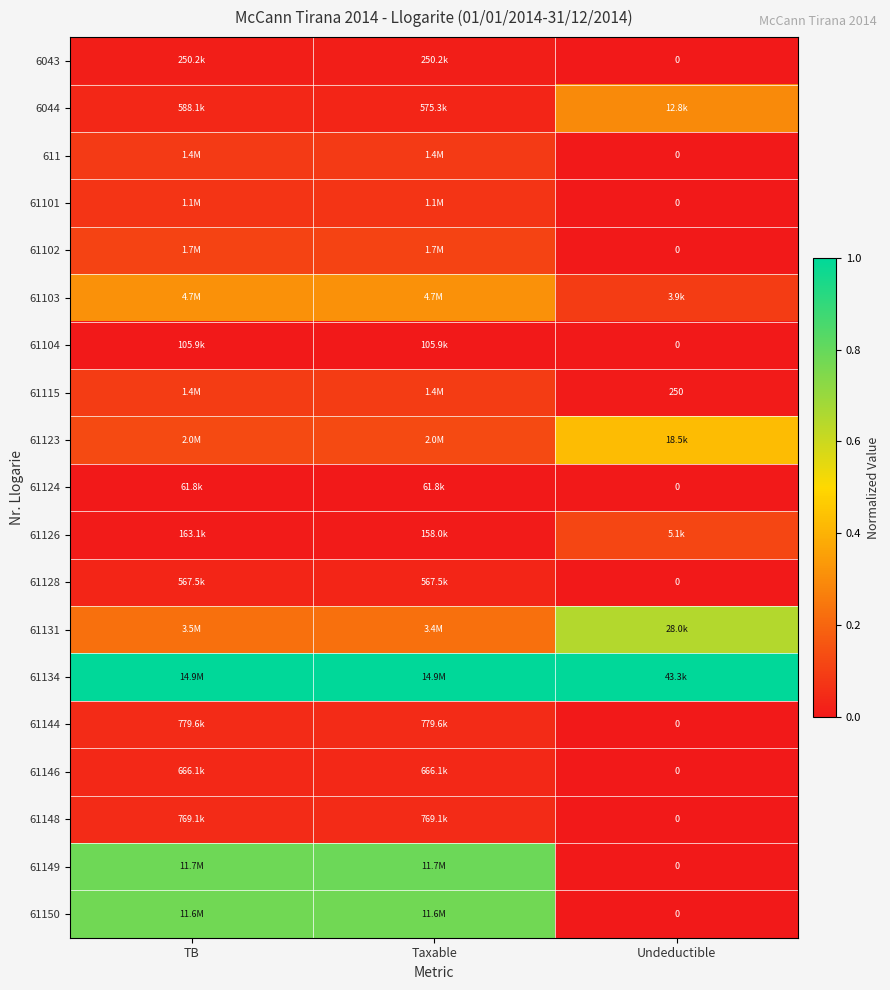

Which category has the lowest value across all series?

Undeductible